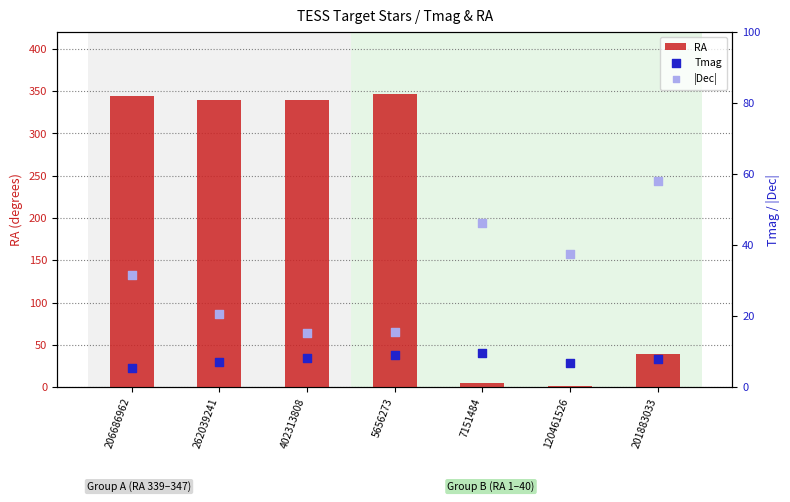

Which series contains the highest Y value?

RA